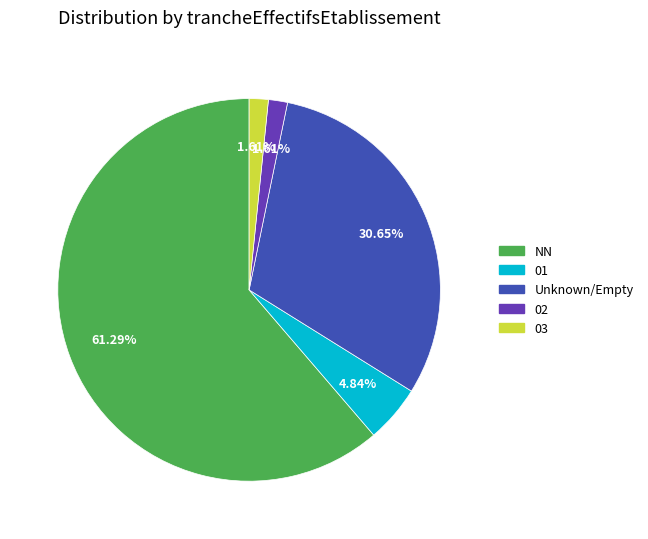

What is the majority slice?

NN